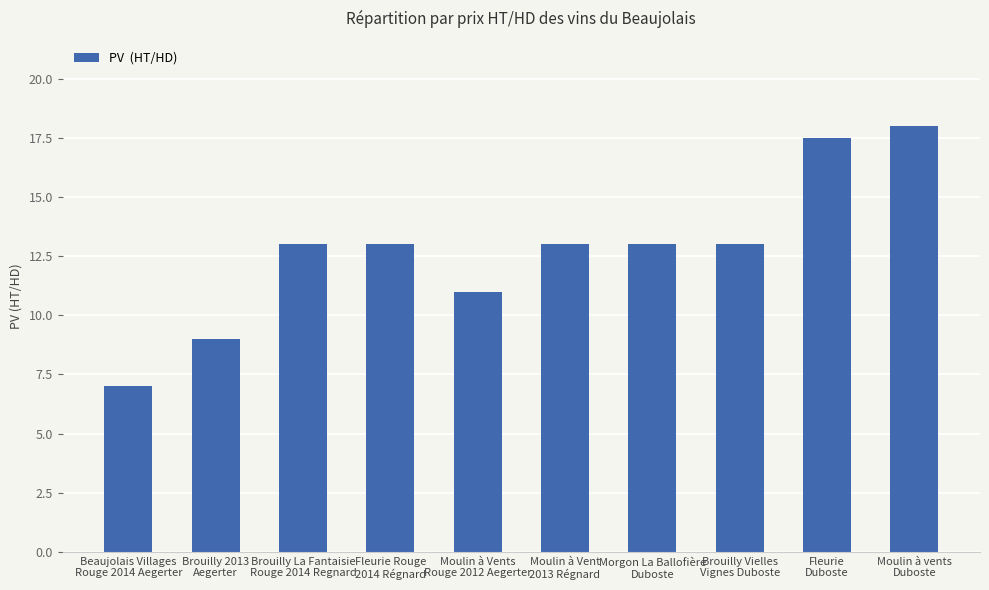

What is the maximum value shown in the chart?

18.0